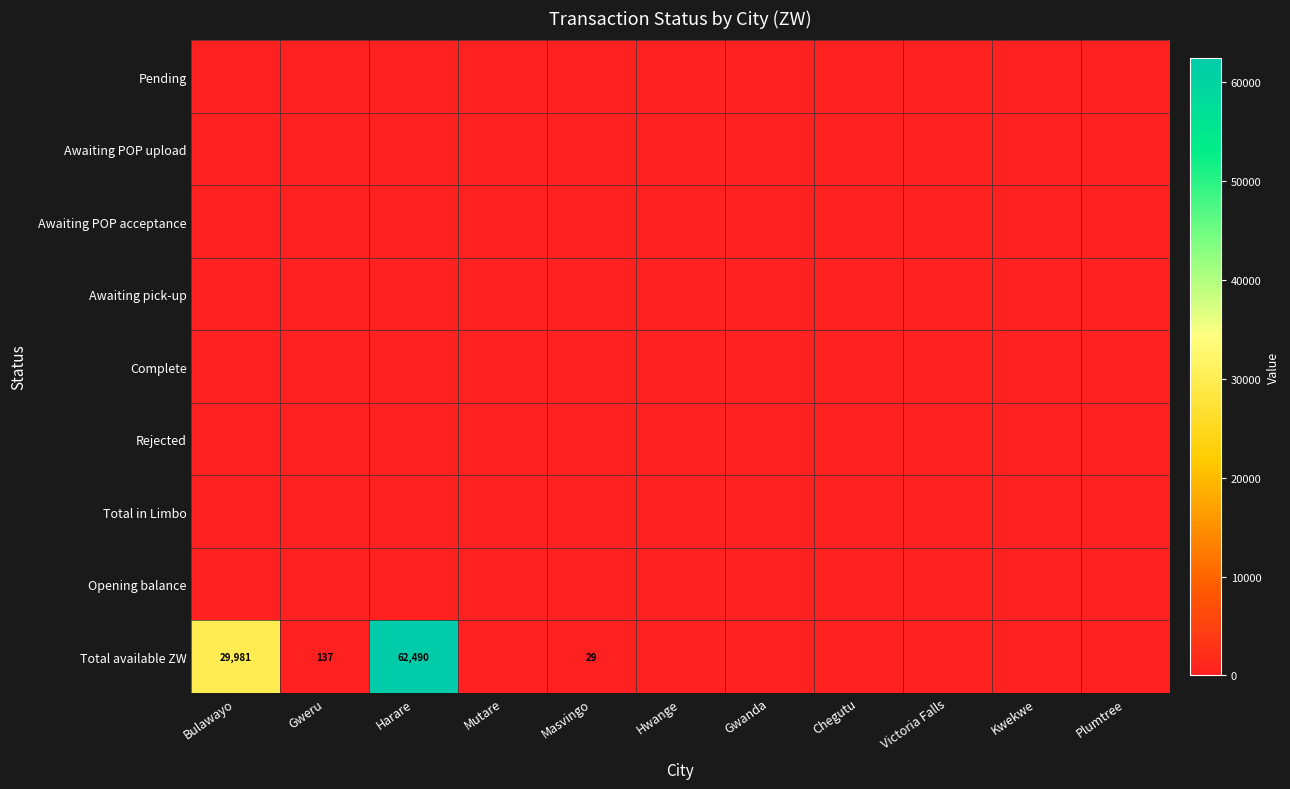

The value of Awaiting POP acceptance at Harare is 0.0. True or false?

True